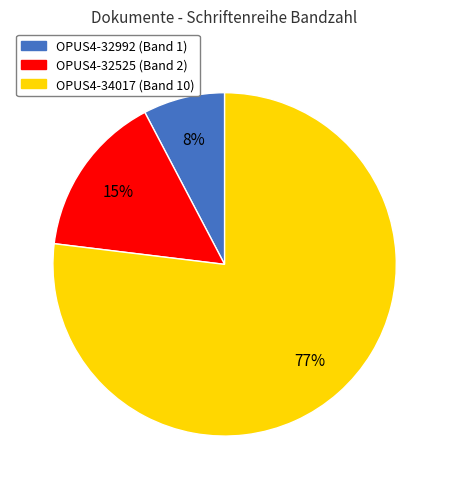

Do OPUS4-32525 and OPUS4-34017 together represent more than half of the pie?

Yes